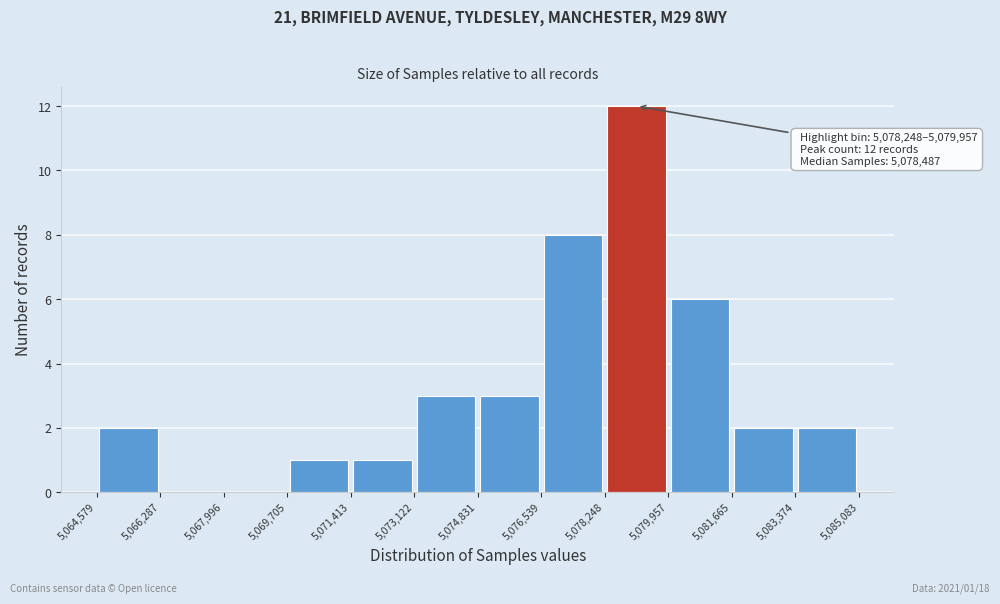

Over which range of the x-axis is the bar tallest?

5,078,248 to 5,079,957